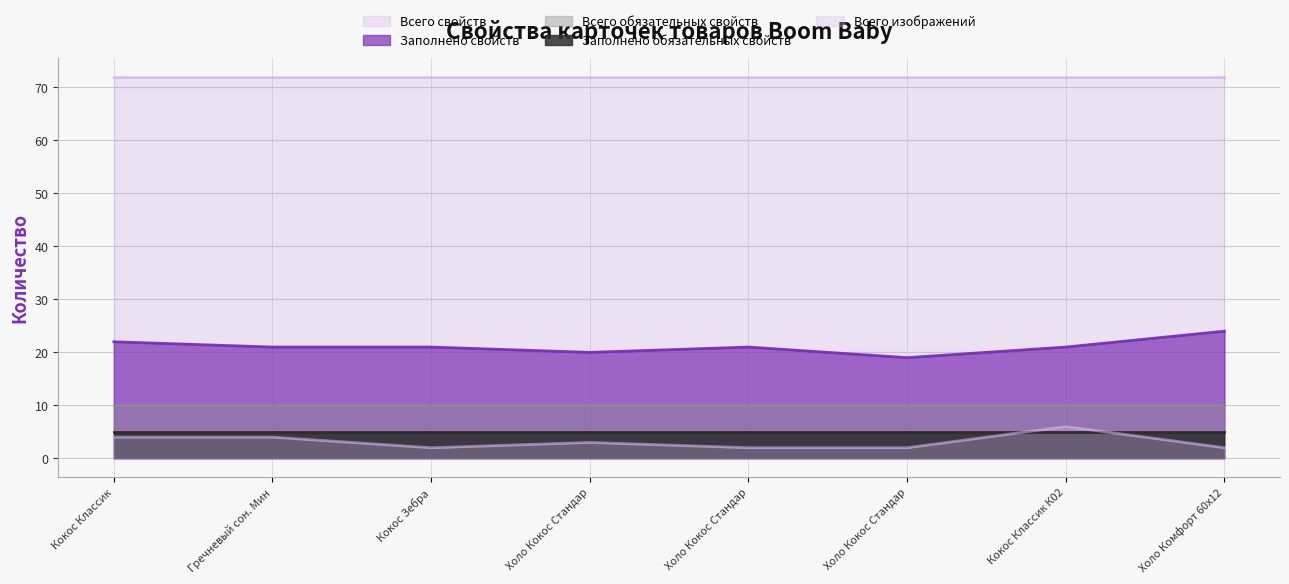

What is the spread (max minus min) of values at Кокос Зебра?

70